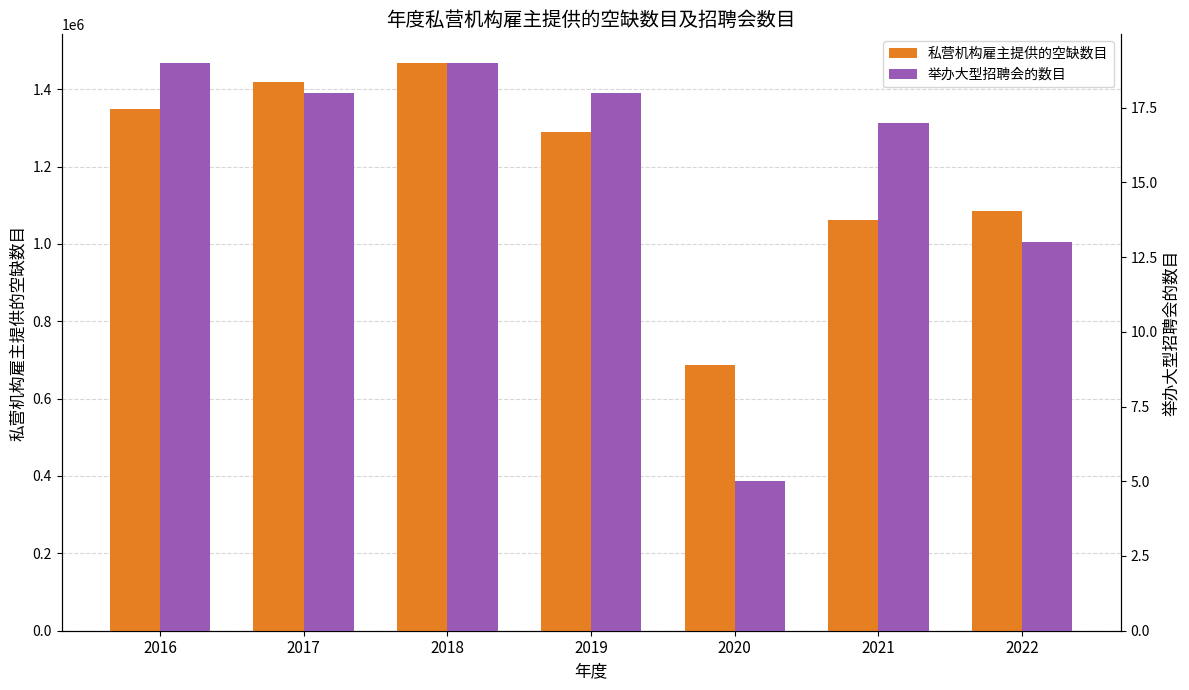

How many groups of bars are there?

7